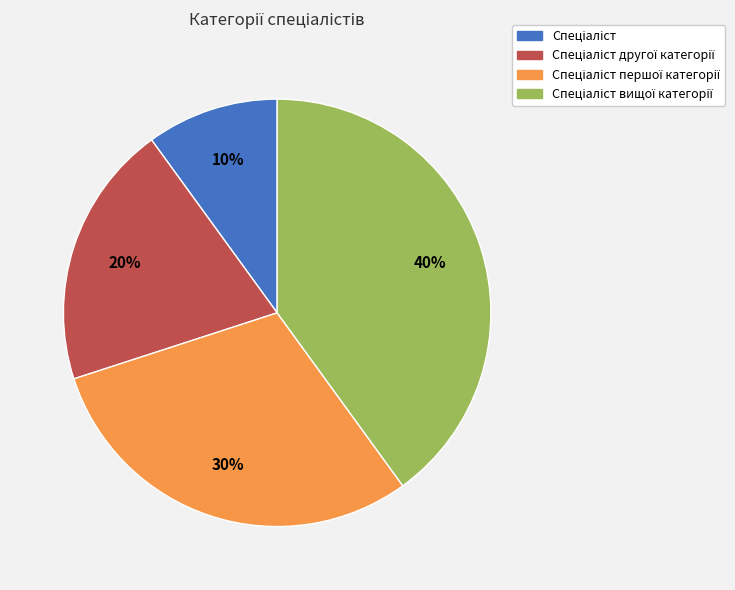

Is there a majority slice in this chart?

No